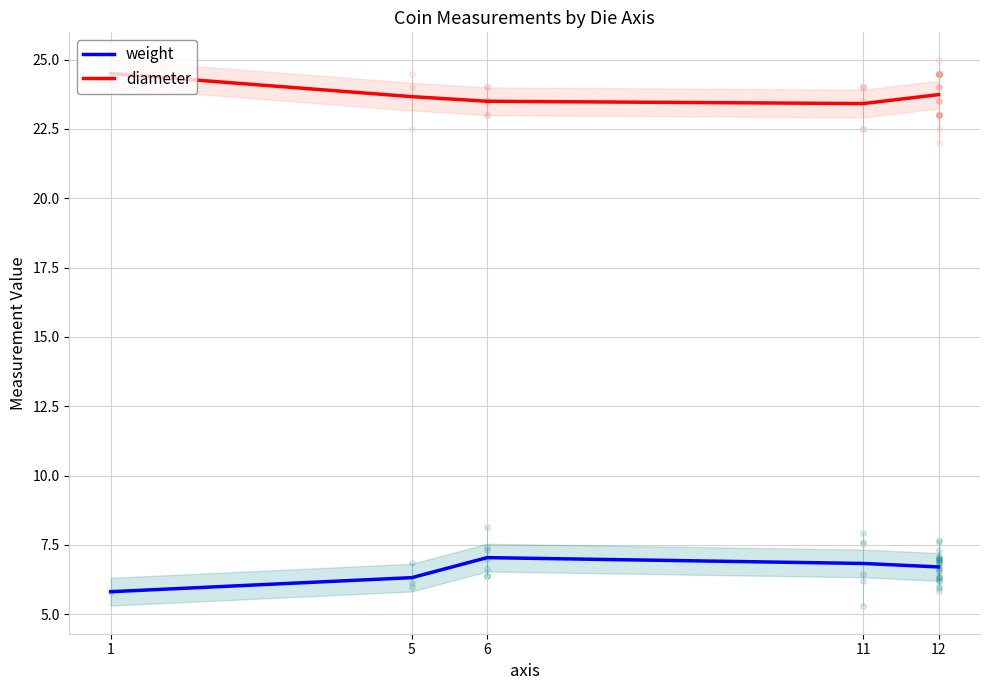

Rank the series by their average value, from highest to lowest.

diameter, weight